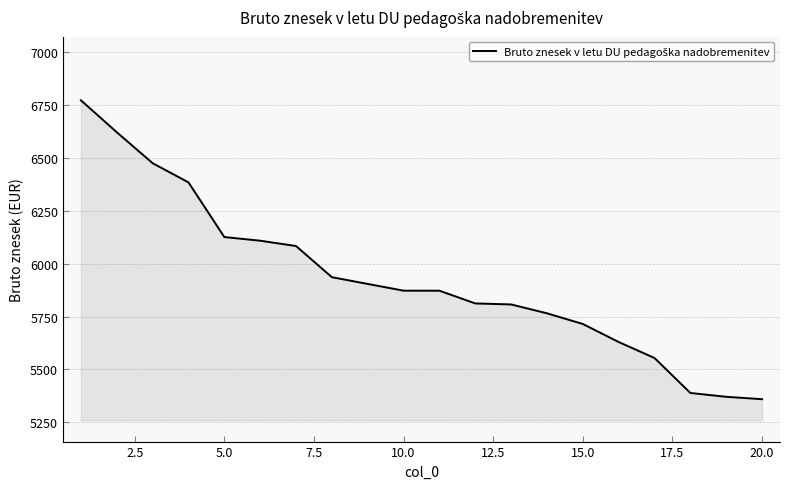

What is the difference between the maximum and minimum values?

1410.0